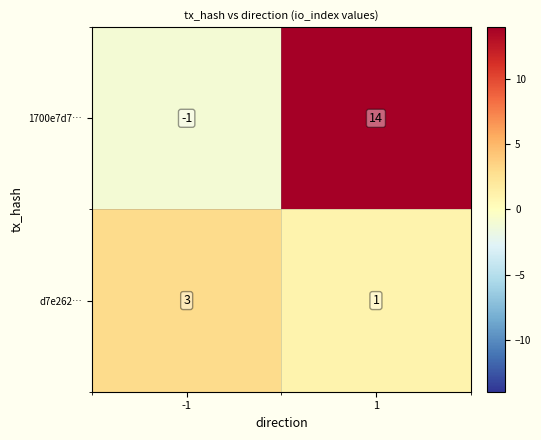

Which series has the largest total across all categories?

1700e7d7…